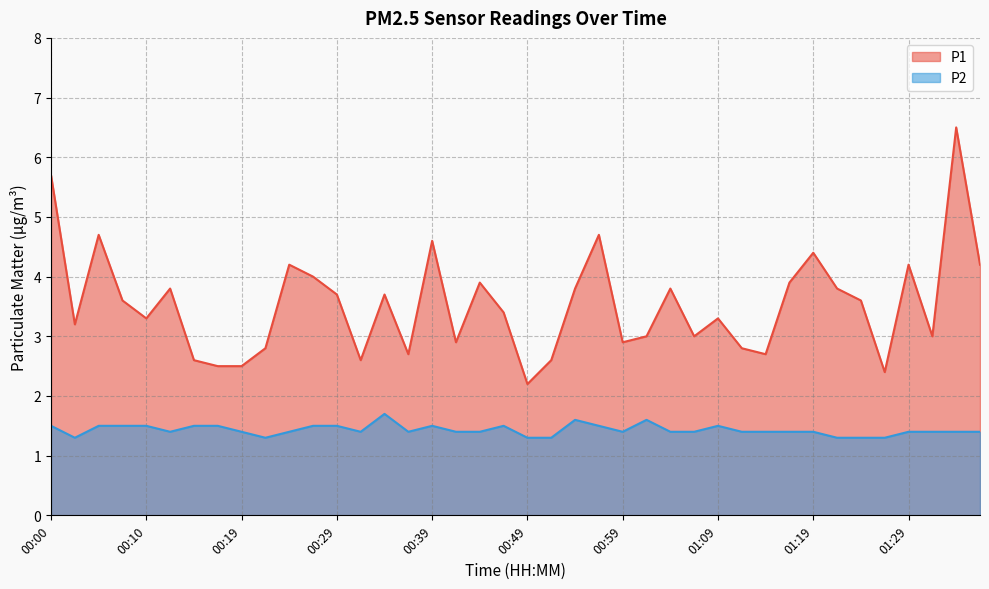

Is it true that P2 equals 1.3 at 01:24?

True